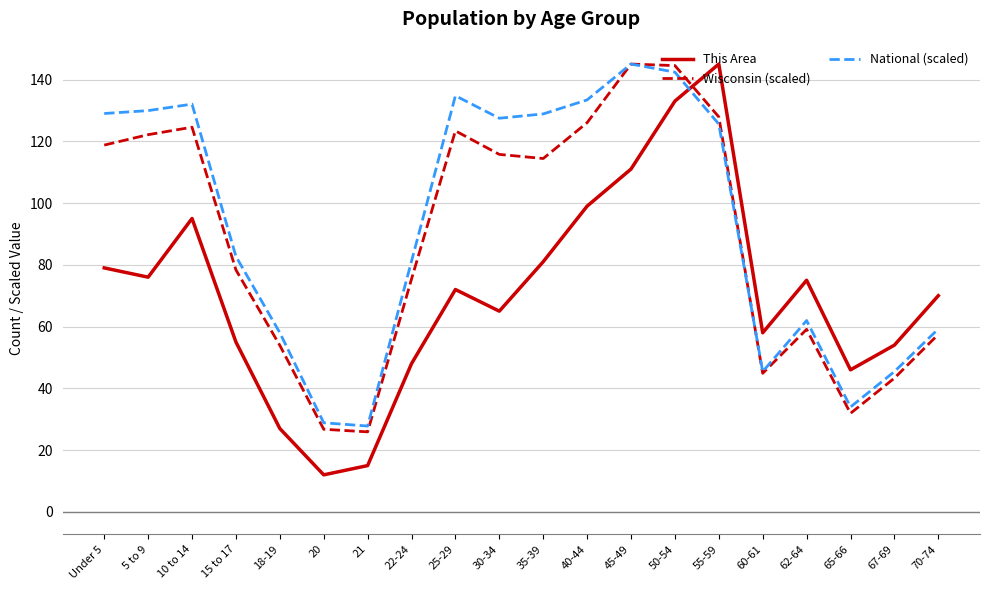

The value of This Area at 18-19 is 9.4. True or false?

False